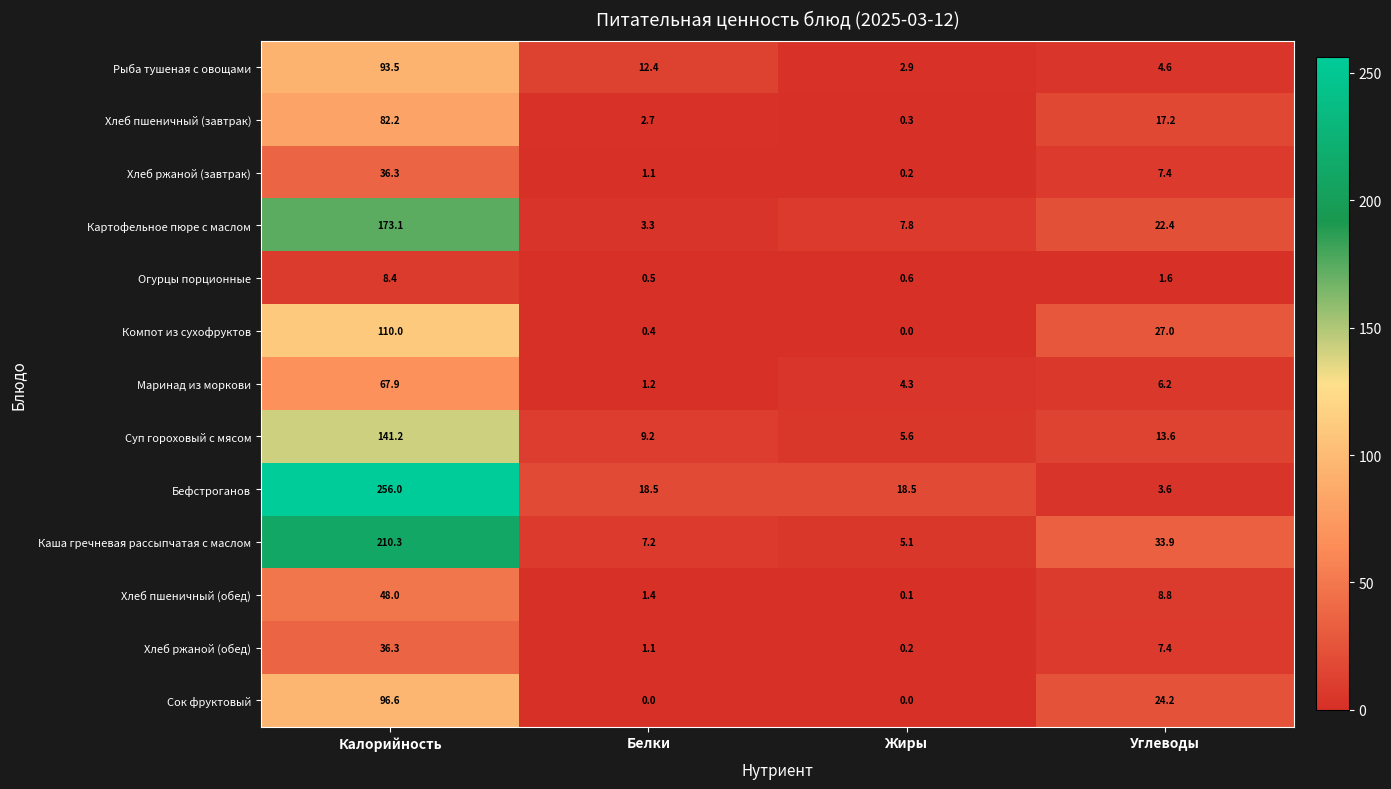

What value does the Хлеб пшеничный (обед) series have at Белки?

1.4